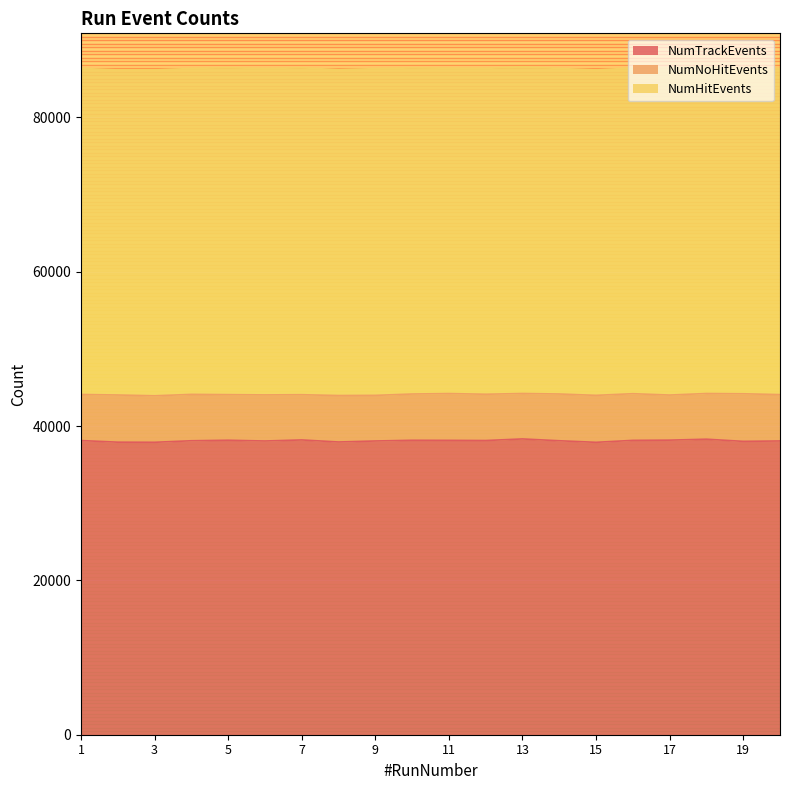

At how many categories does at least one series exceed 9057?

20